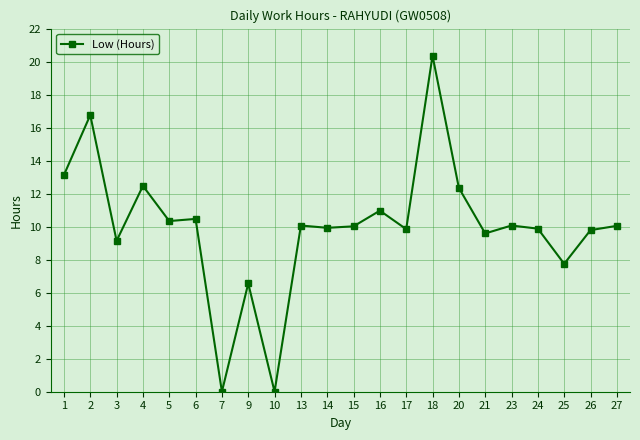

What is the sum of the values at 14 and 1?

23.1